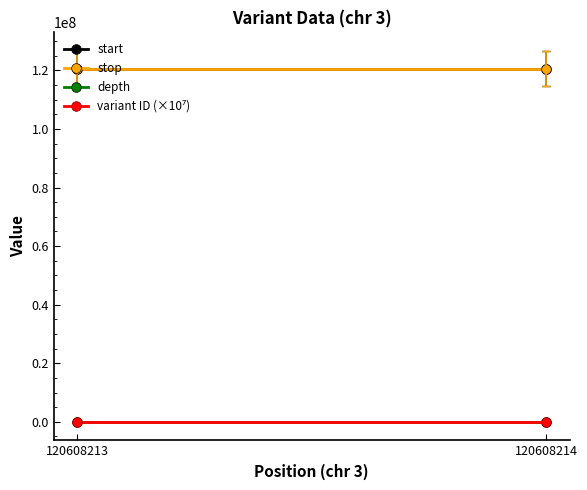

At which label is variant ID (×10⁷) closest to 5?

120608214